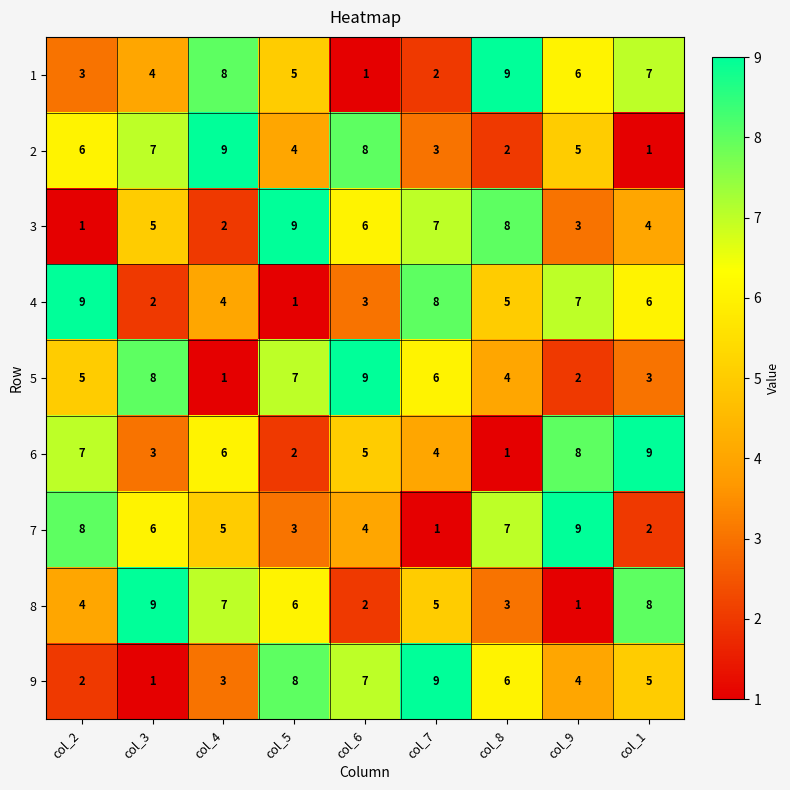

Is it true that 6 equals 5 at col_6?

True